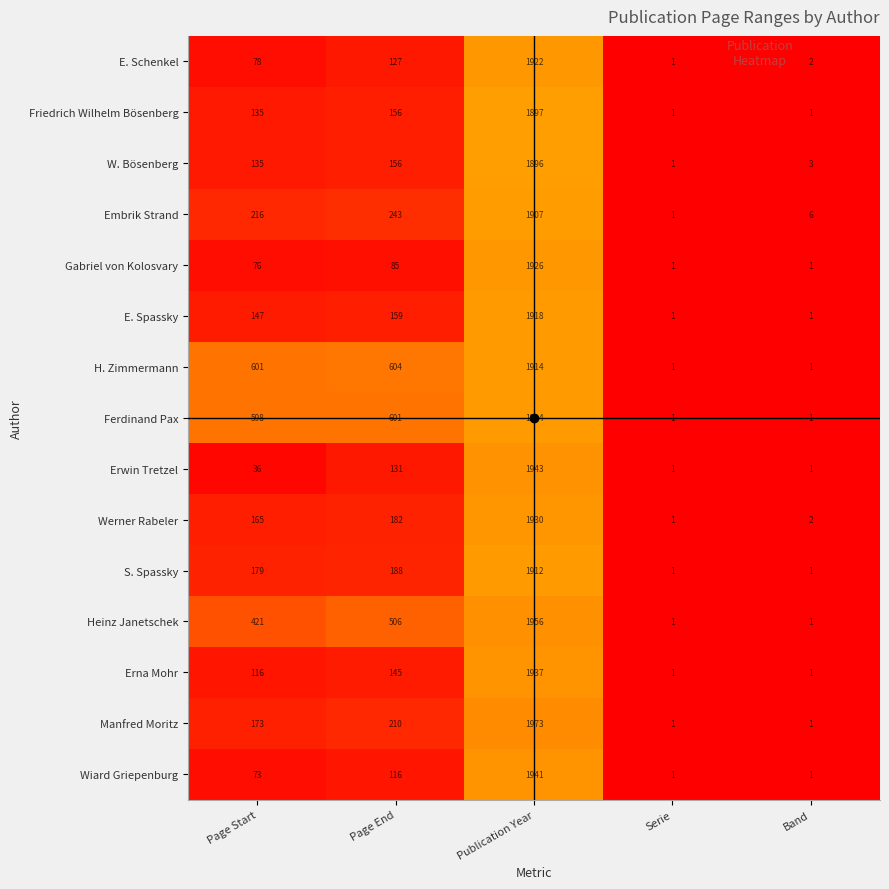

Between Page End and Band, which series saw the biggest shift?

H. Zimmermann